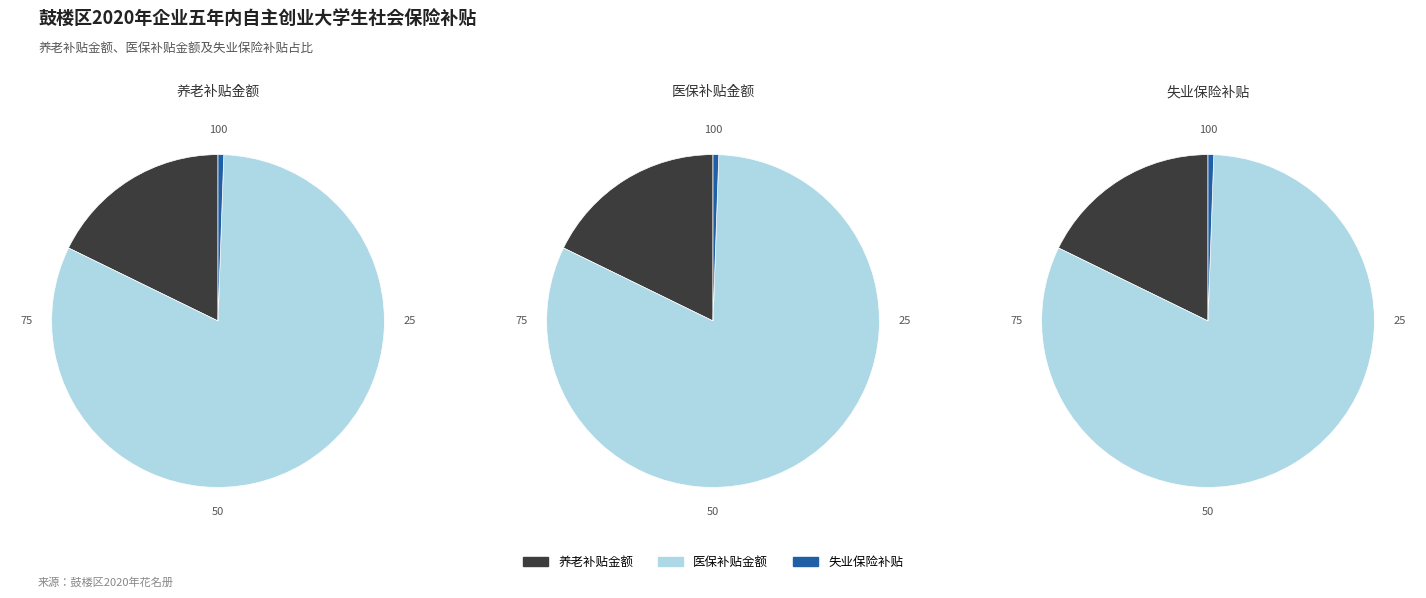

Which category has the smallest portion of the pie?

失业保险补贴